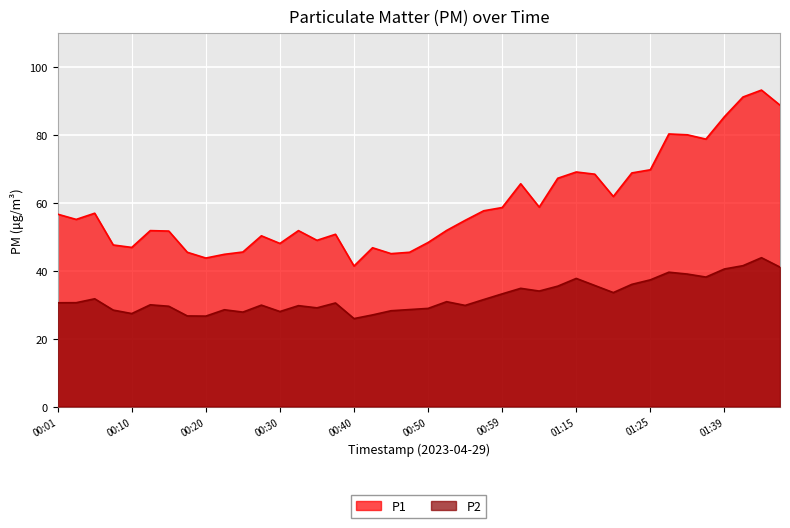

Between 01:02 and 01:45, which series saw the biggest shift?

P1